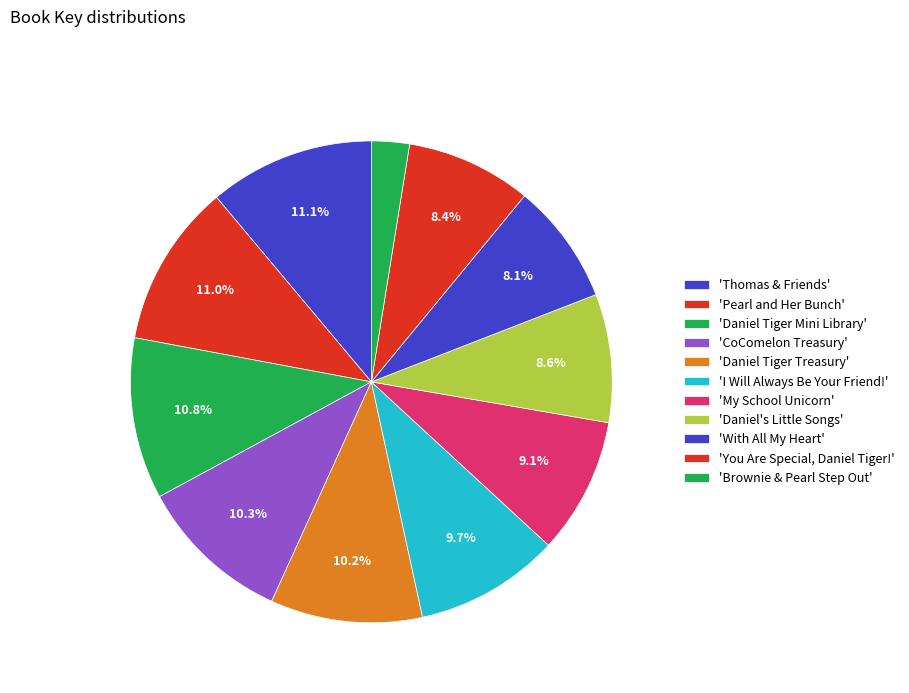

Count the number of slices in the pie.

11